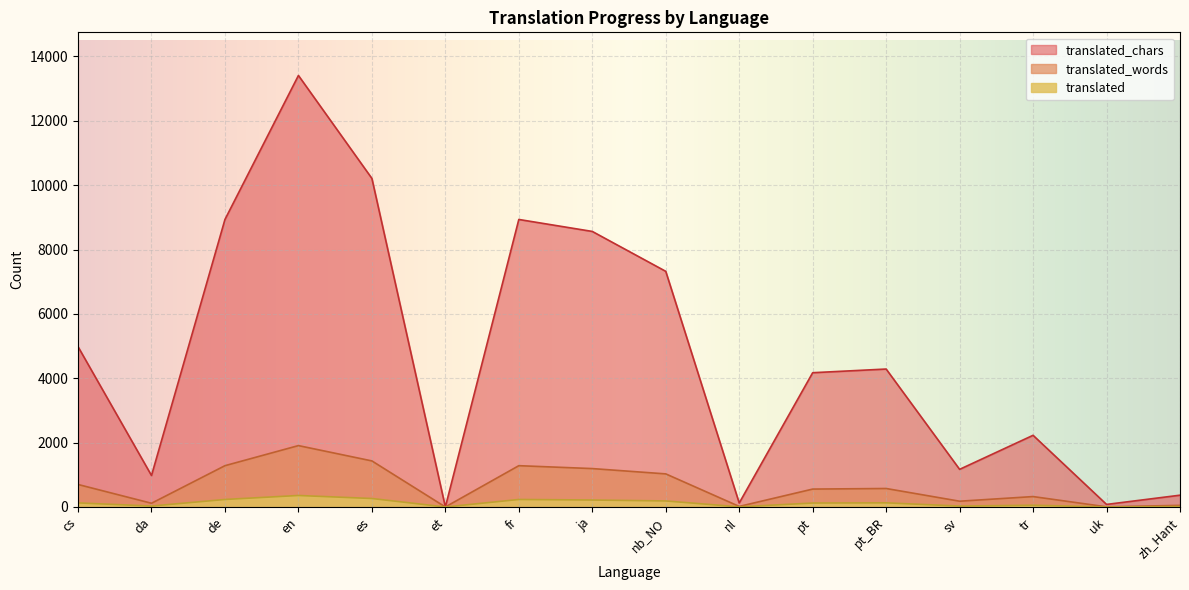

How many series are shown in this chart?

3